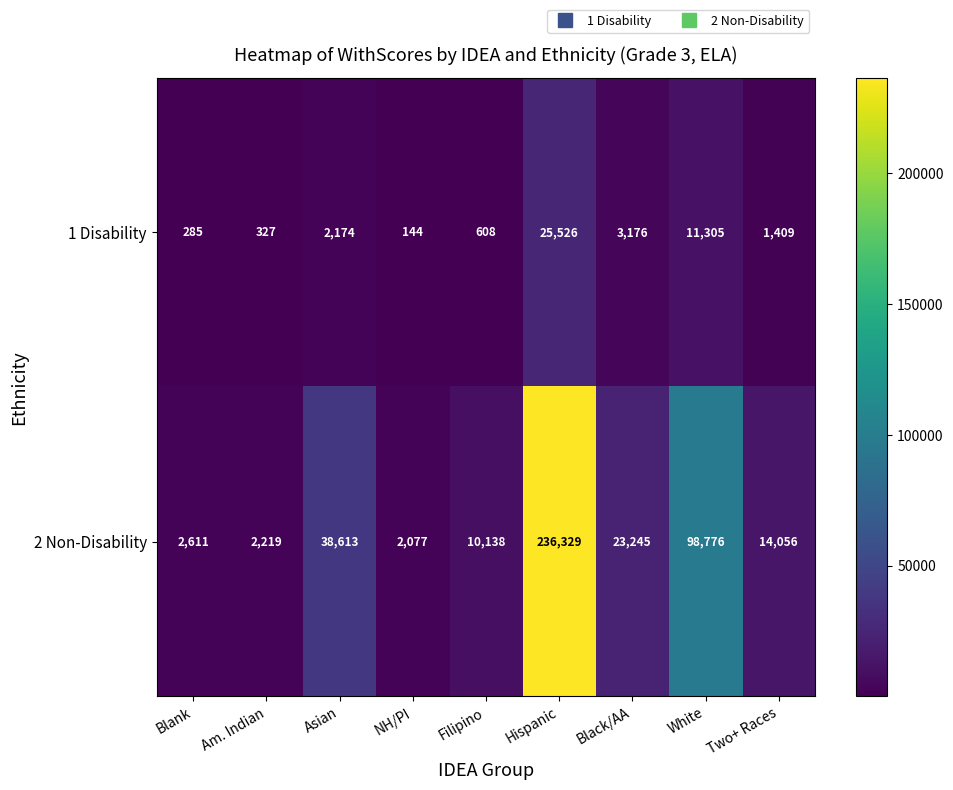

List the series in order of their peak value, lowest first.

1 Disability, 2 Non-Disability